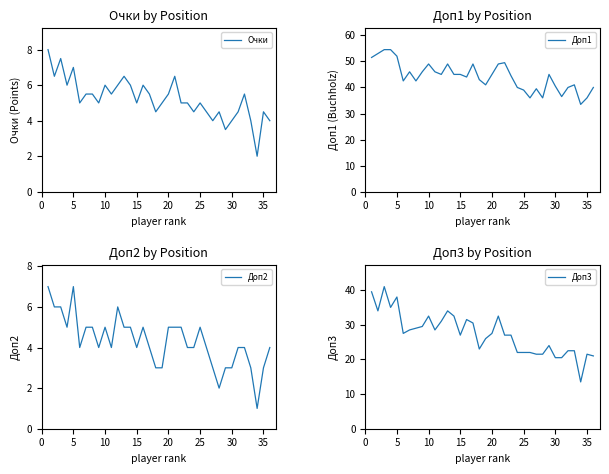

True or false: Доп3 and Доп2 cross at least once.

False